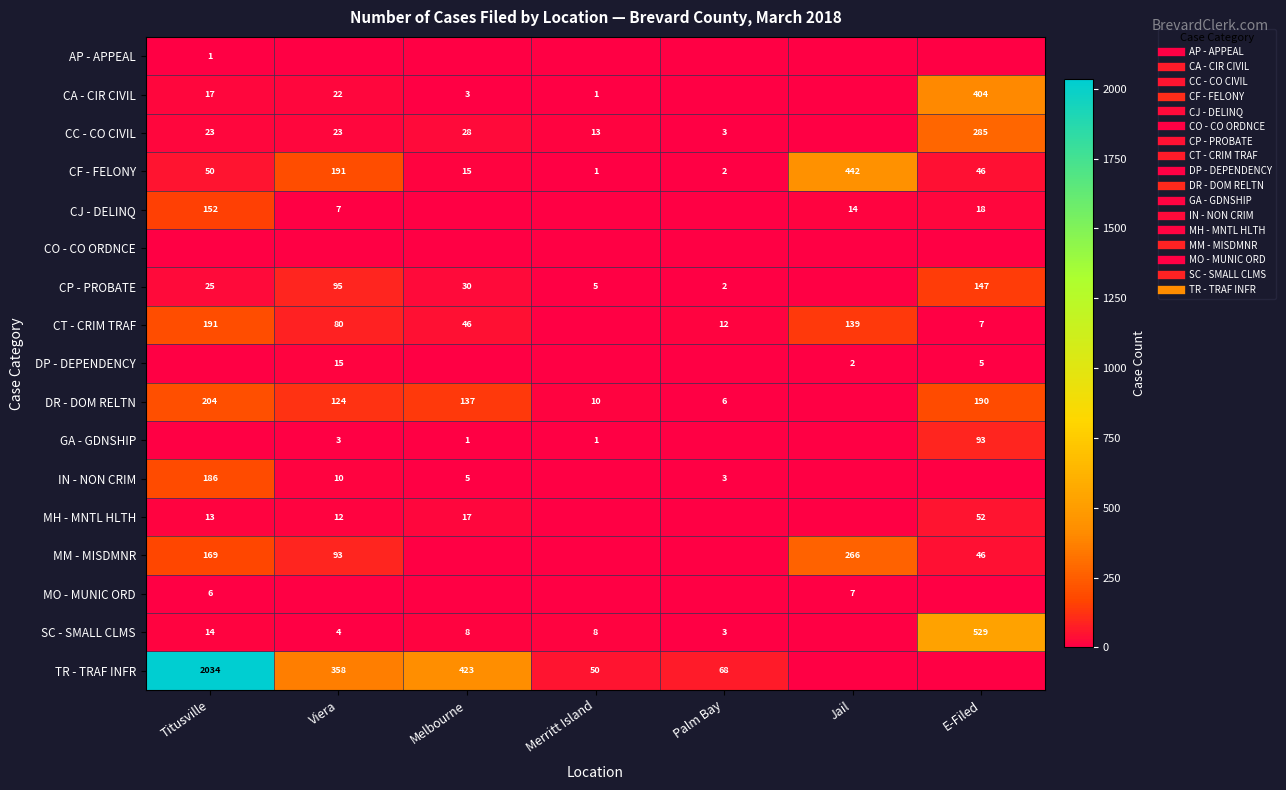

Between E-Filed and Titusville, which is larger?

Titusville